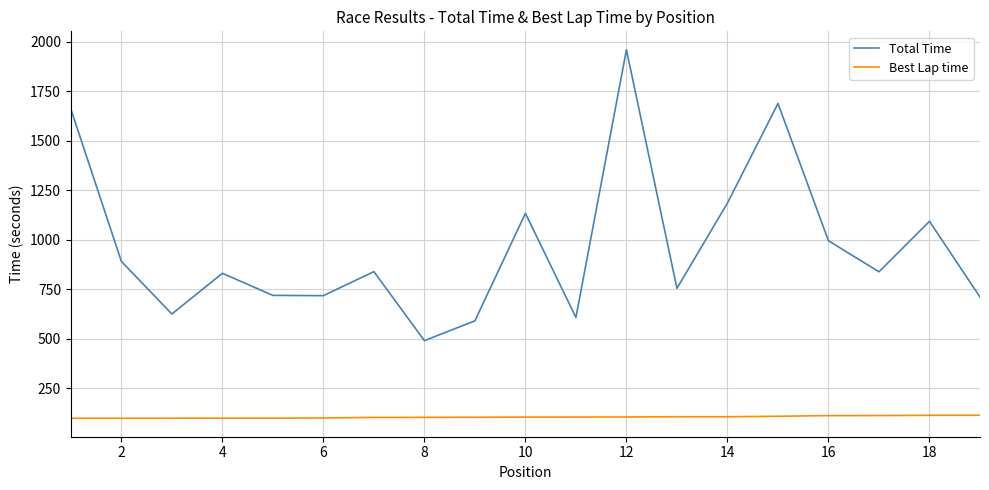

Which series has the widest spread of values?

Total Time